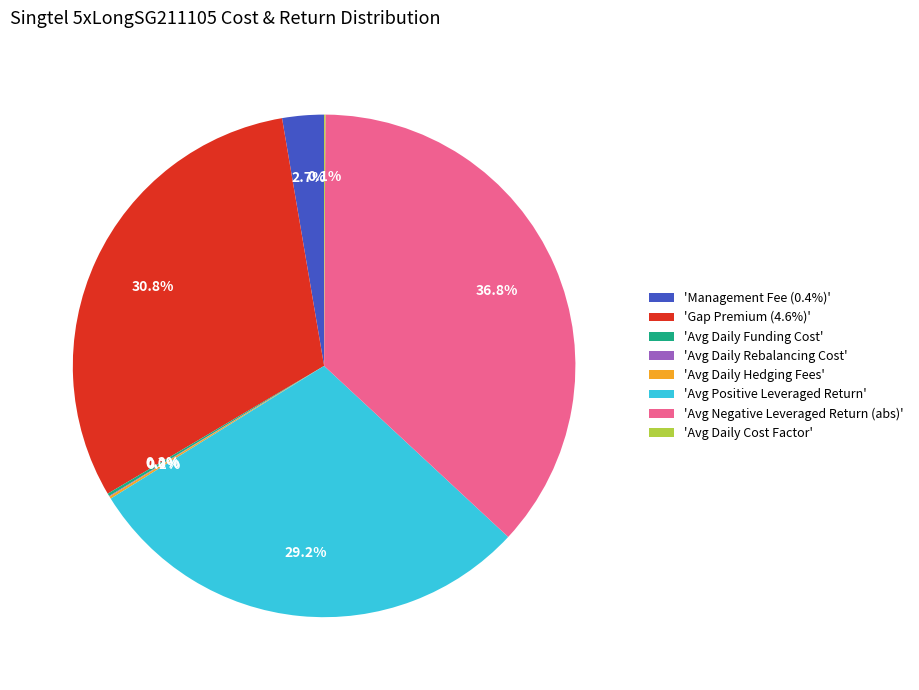

Which has a higher value, 'Management Fee (0.4%)' or 'Avg Negative Leveraged Return (abs)'?

'Avg Negative Leveraged Return (abs)'